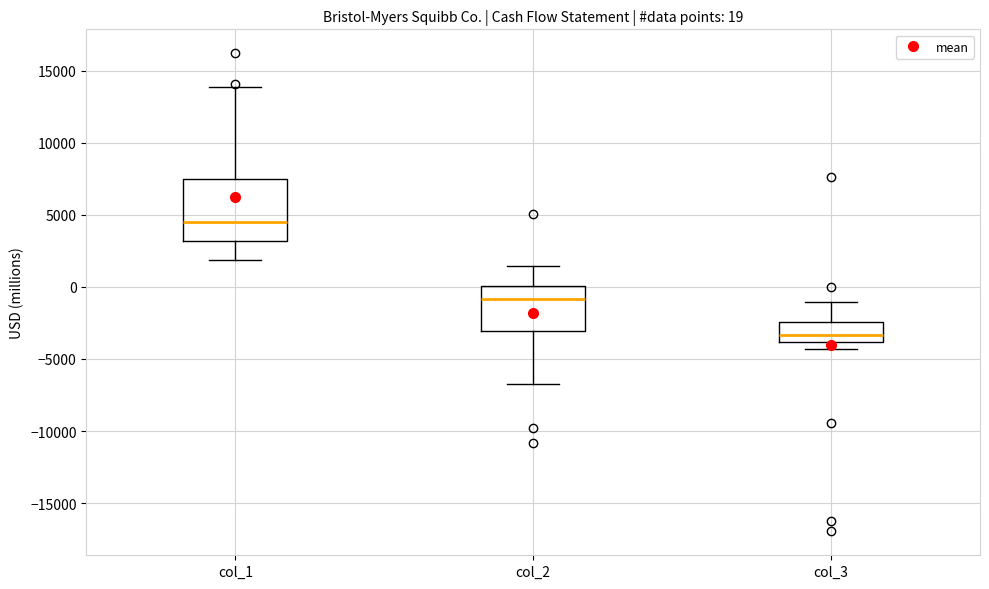

Which box's median line is the highest?

col_1